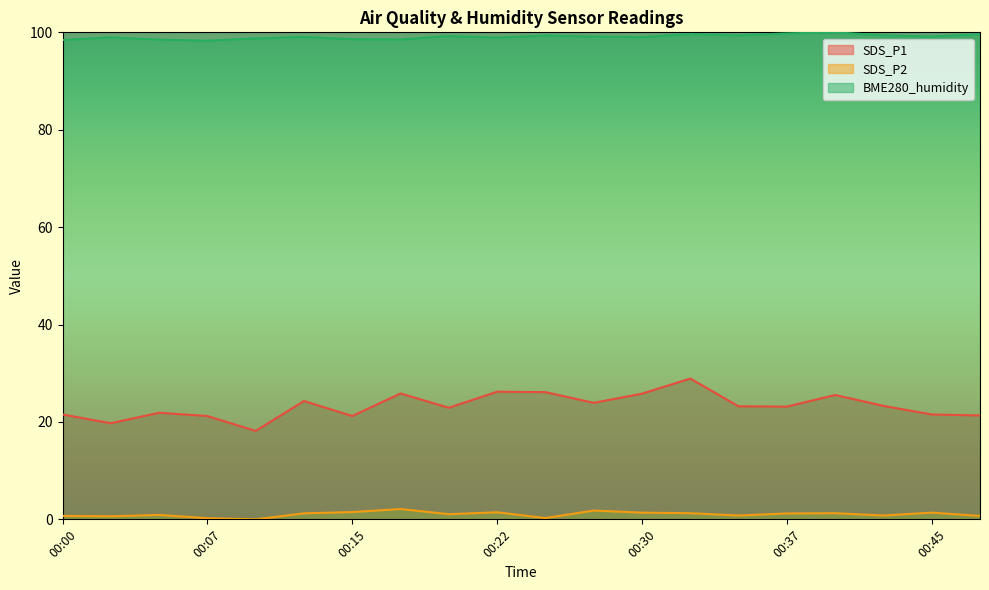

Rank the series by their average value, from lowest to highest.

SDS_P2, SDS_P1, BME280_humidity